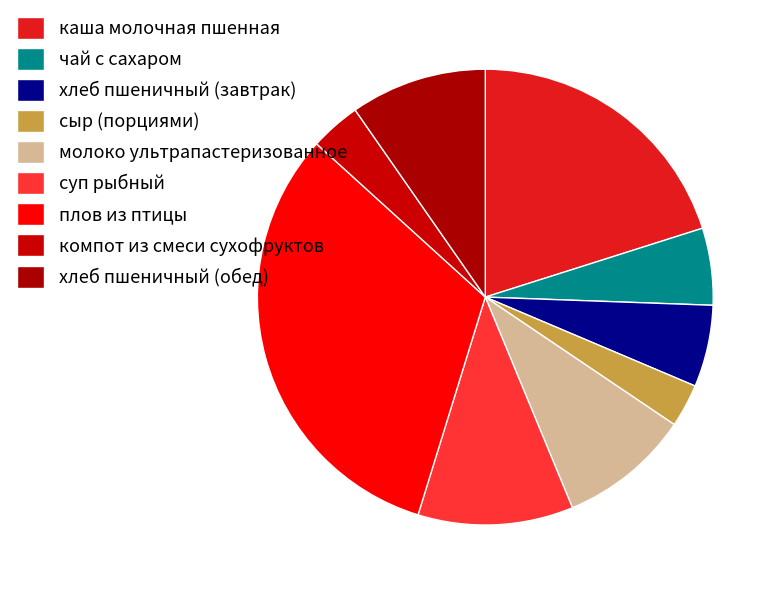

To the nearest percent, what percentage of the pie is чай с сахаром?

5%